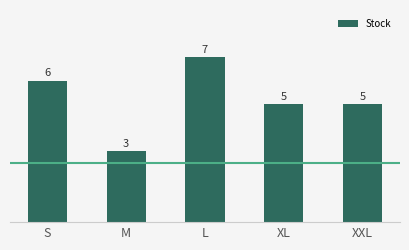

Which category has the lowest value across all series?

M